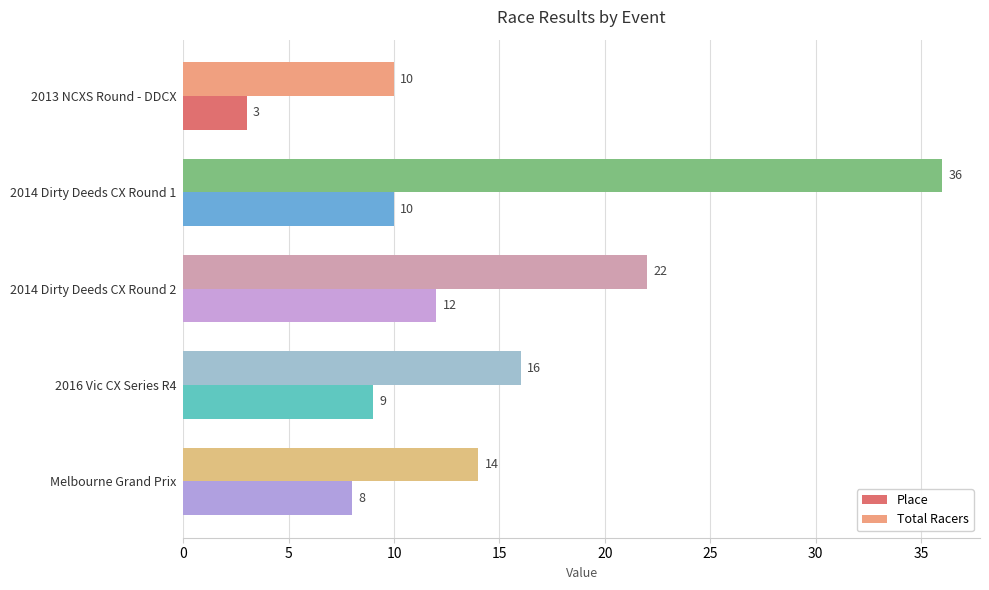

What is the sum of all Place values?

42